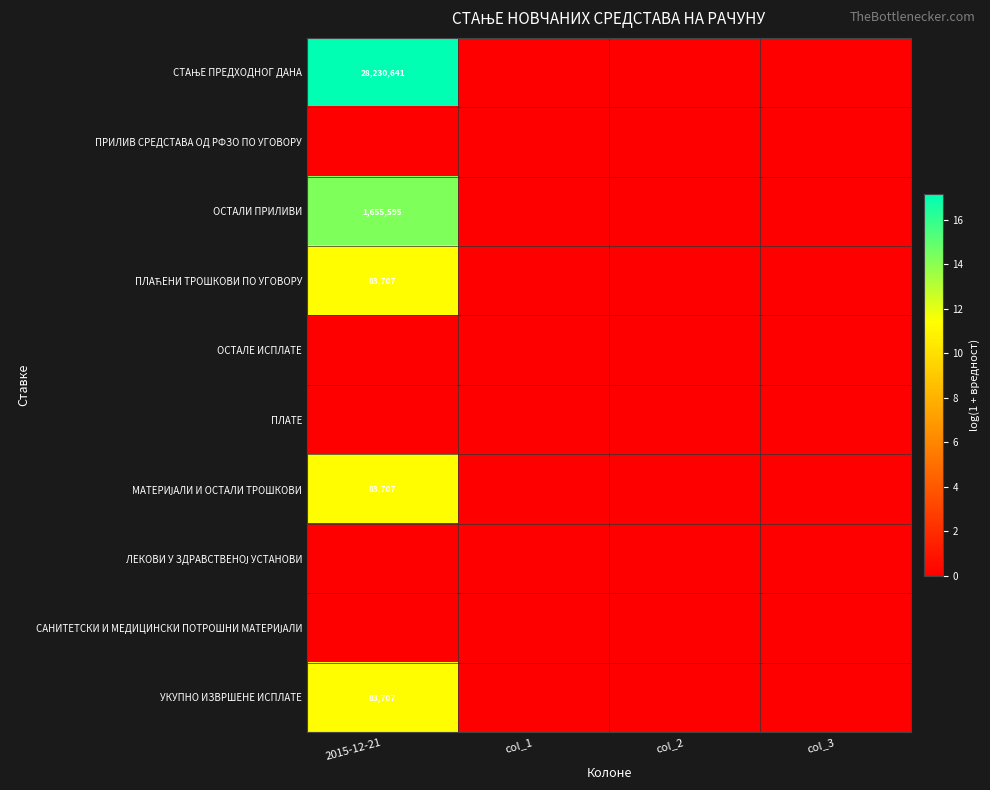

The value of ОСТАЛИ ПРИЛИВИ at 2015-12-21 is 333778. True or false?

False